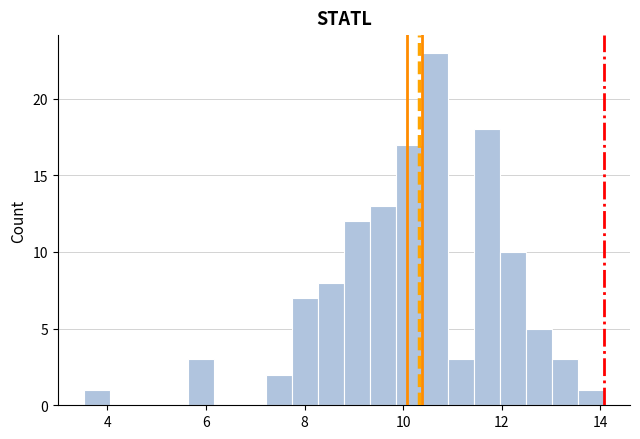

Around what value on the x-axis is the tallest bar? Give the approximate position of its centre, as read against the axis.

10.6